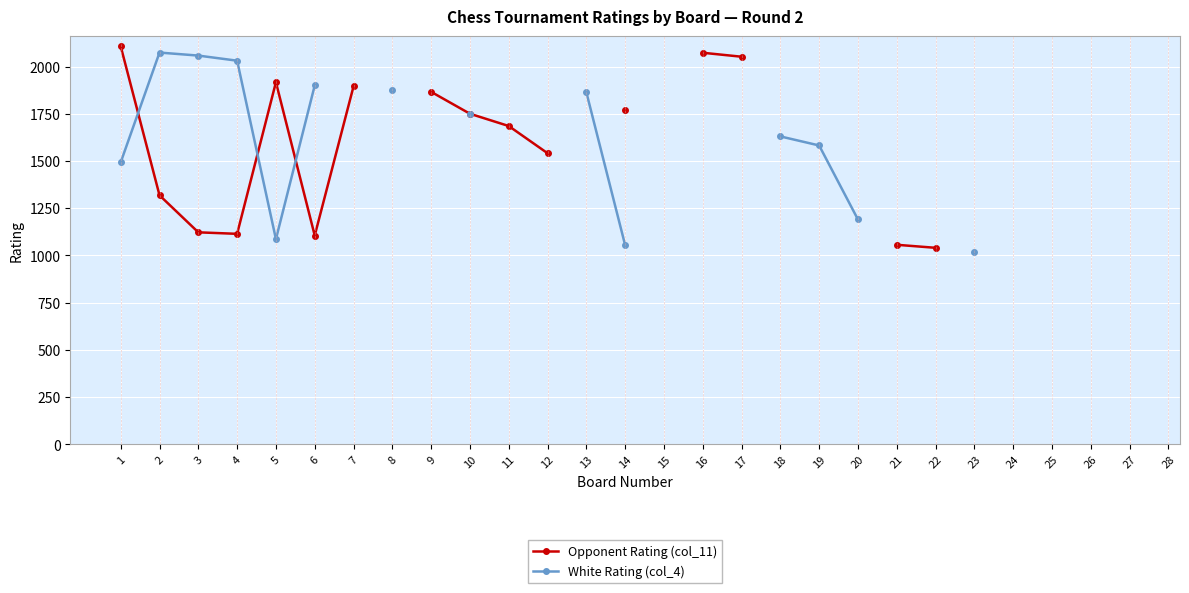

Is the value of Opponent Rating (col_11) at 2 greater than the value of White Rating (col_4) at 11?

No